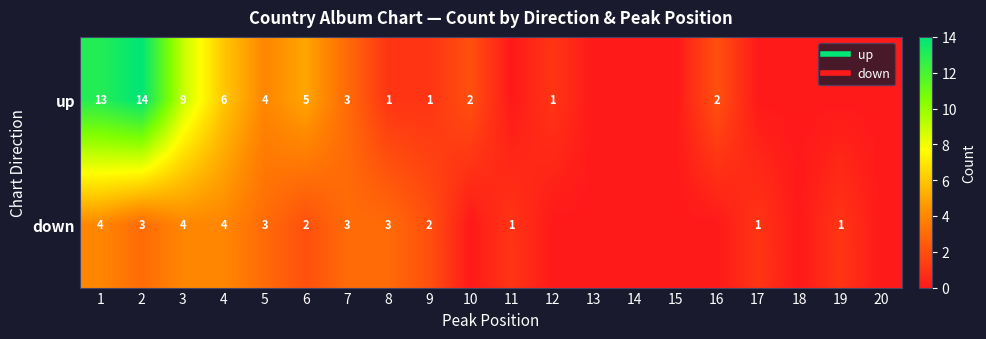

At how many categories does at least one series exceed 13?

1